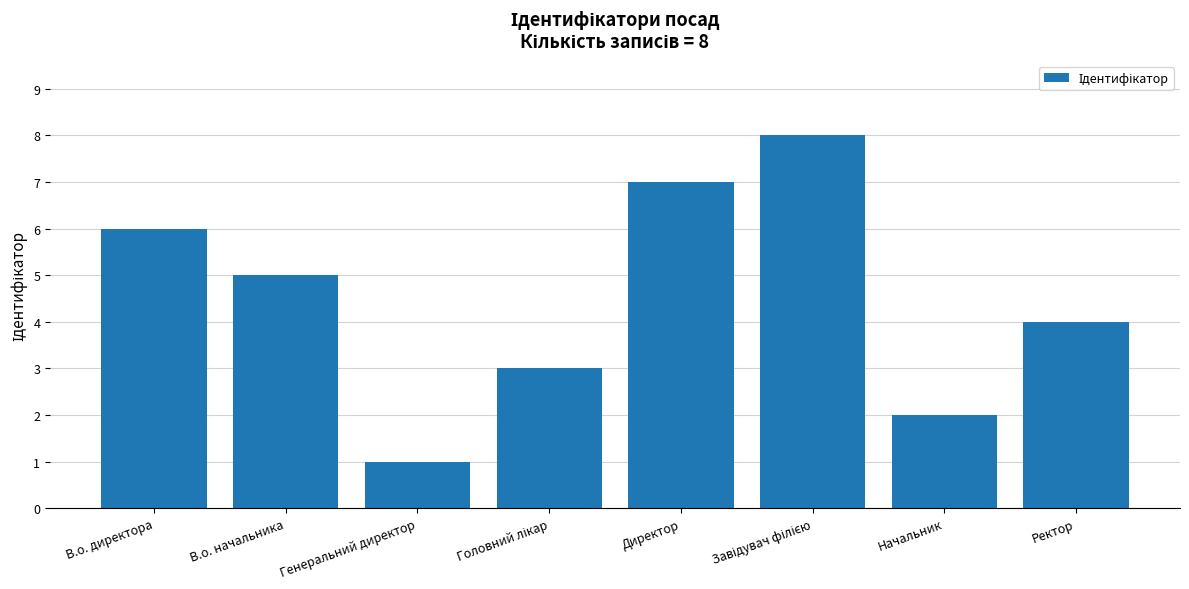

What is the difference between the second highest and second lowest values?

5